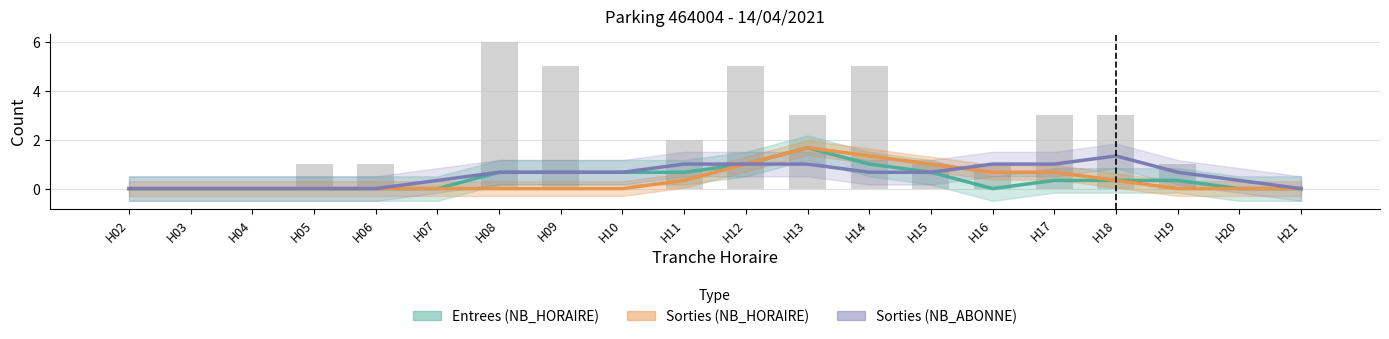

Which series has the largest range (max minus min)?

Entrees (NB_HORAIRE)